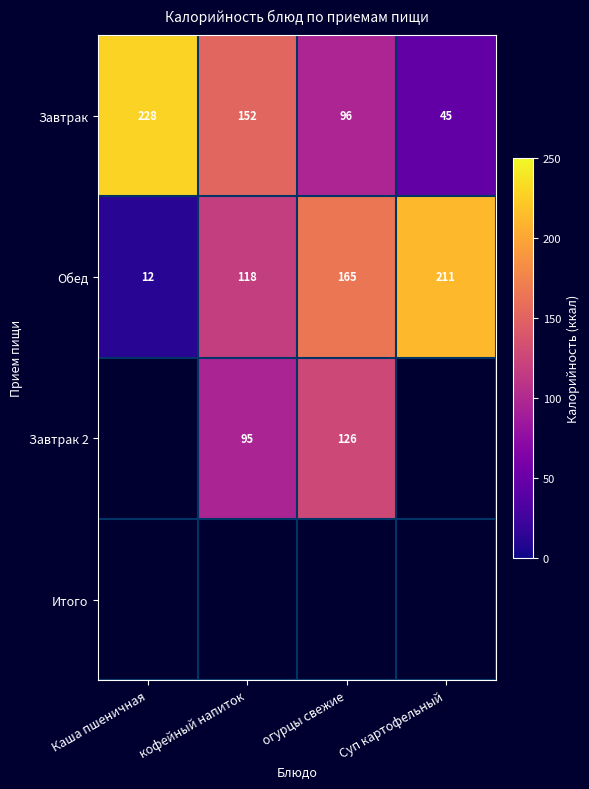

What is the spread (max minus min) of values at огурцы свежие?

69.0